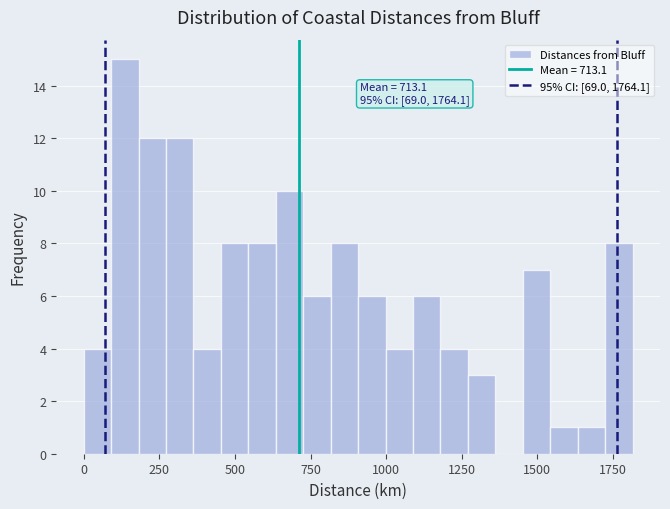

Read against the x-axis, roughly where is the centre of the tallest bar?

150